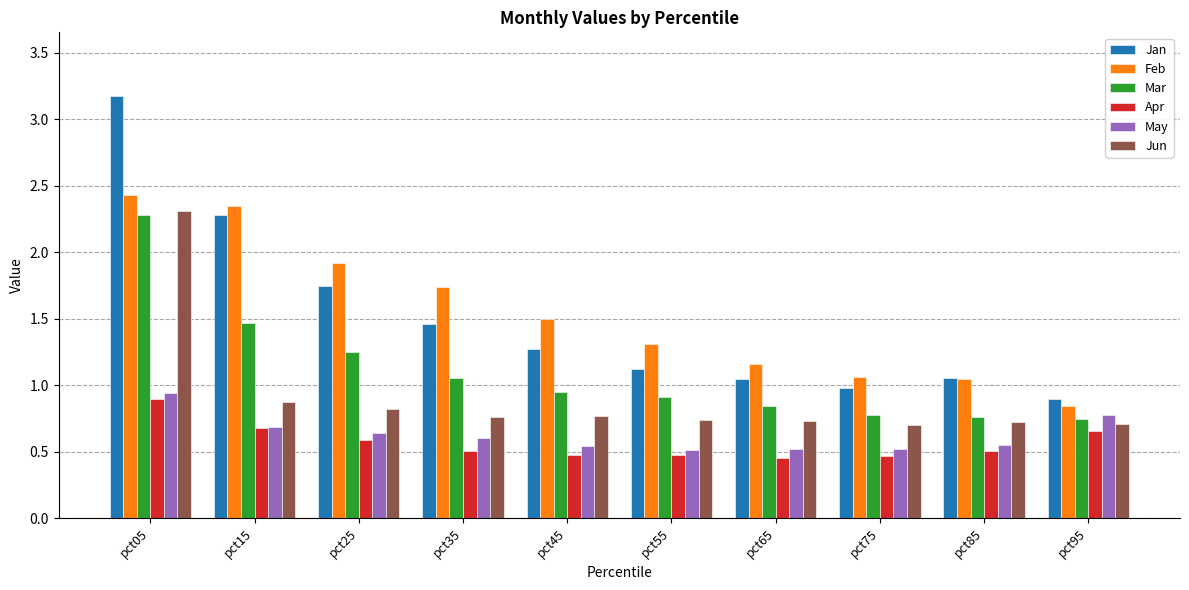

Which series changed the most between pct05 and pct55?

Jan